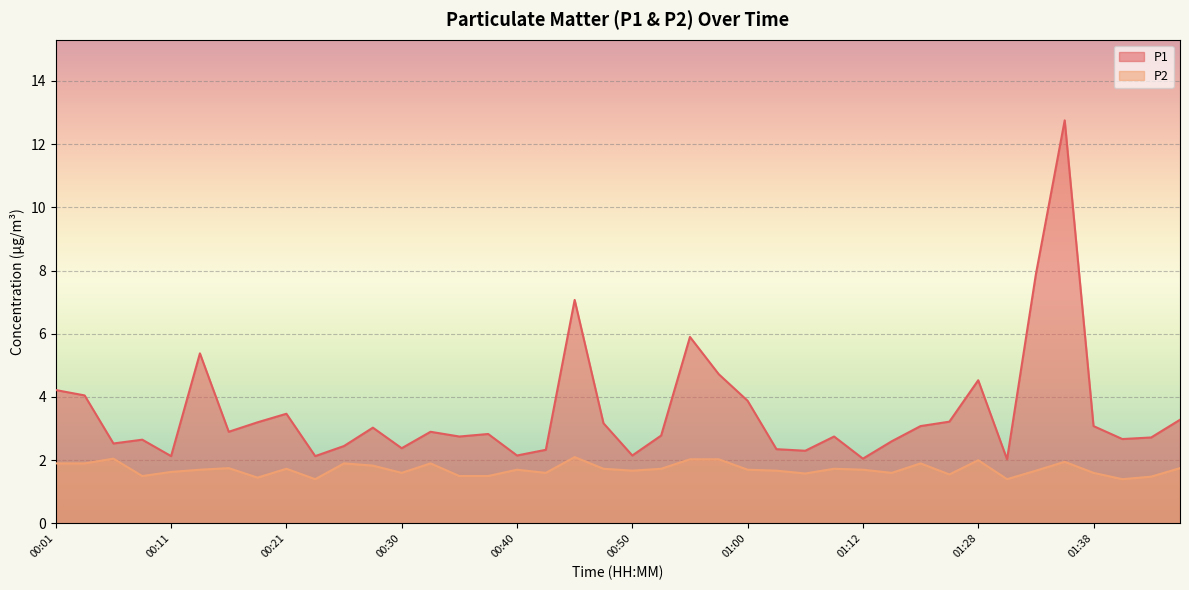

How many interior local peaks does the P1 series have?

11